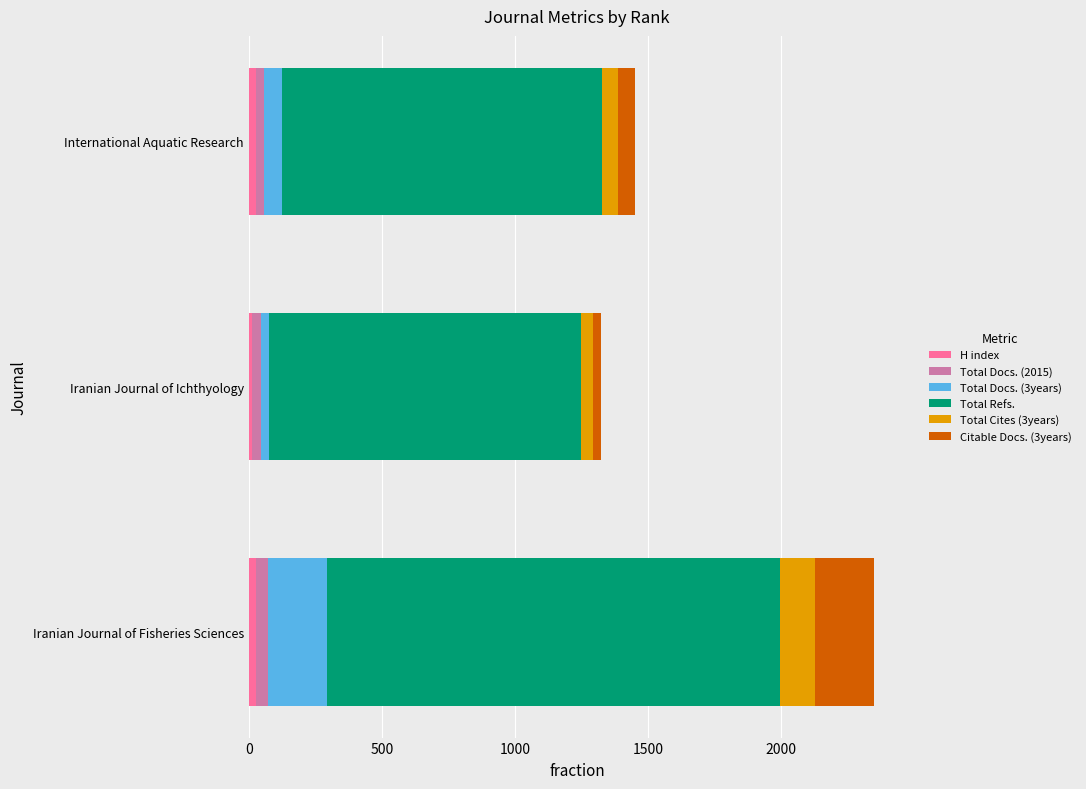

At which category is the sum across all series the highest?

Iranian Journal of Fisheries Sciences